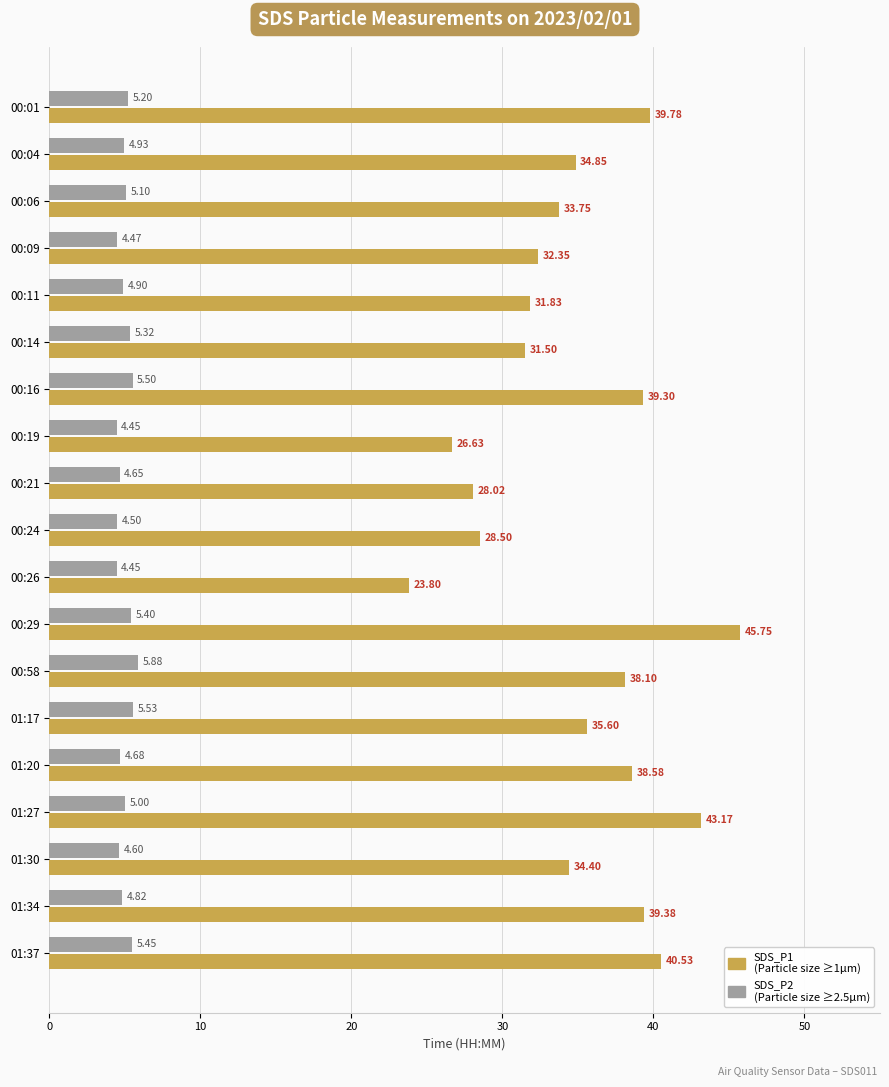

At which category is the sum across all series the highest?

00:29